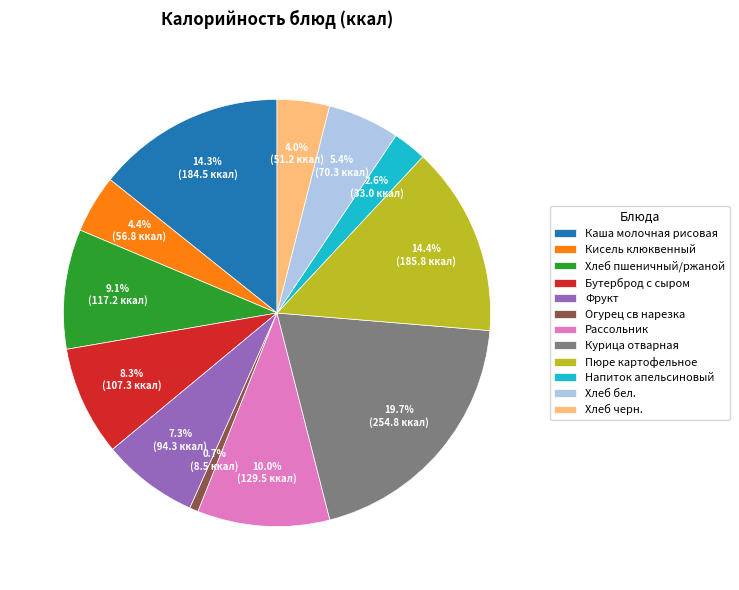

What portion of the pie excludes Пюре картофельное?

85.6%